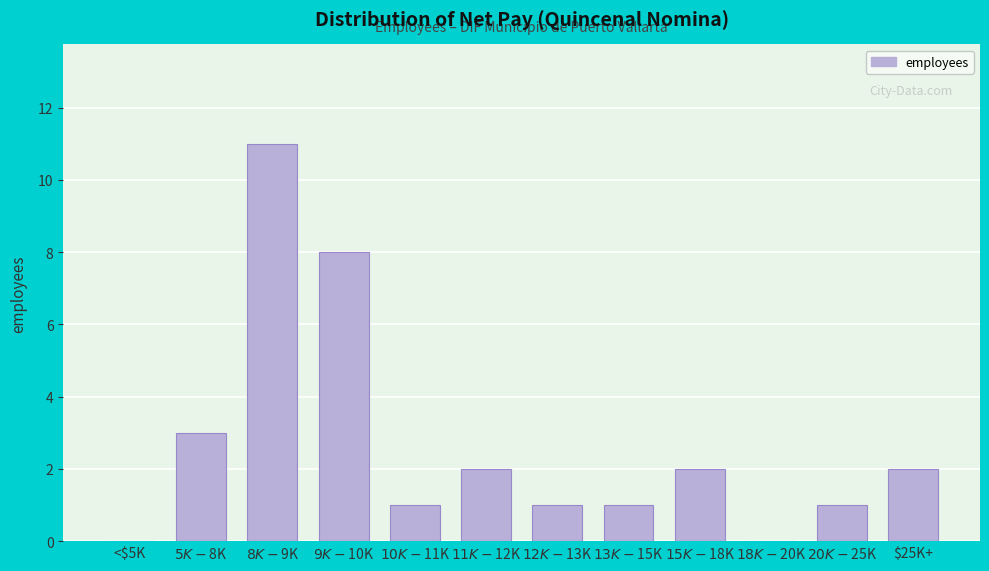

What is the greatest value displayed?

11